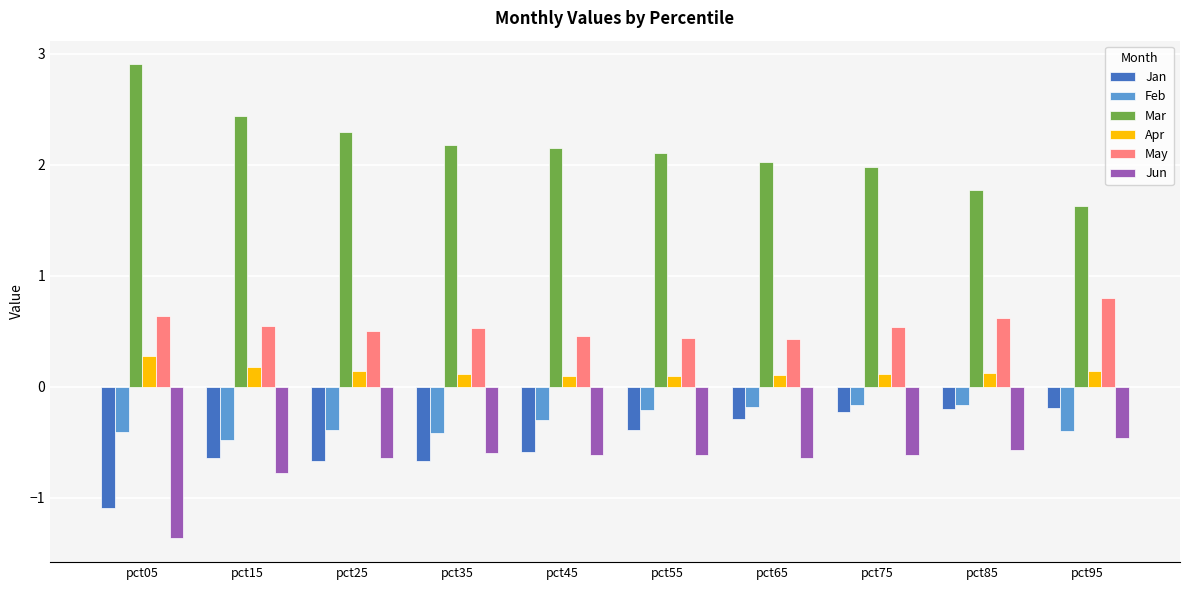

Which category has the lowest value across all series?

pct05